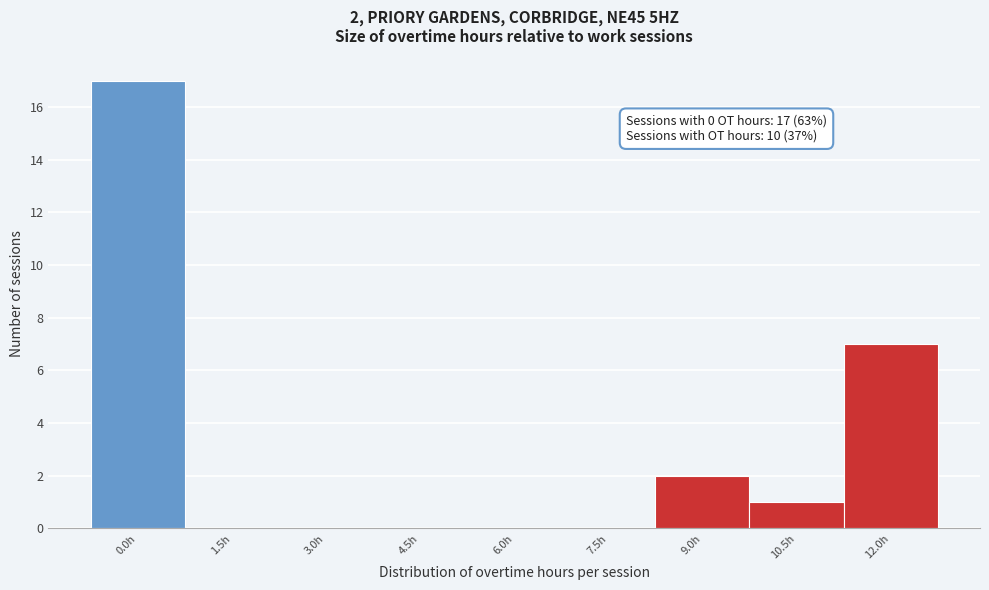

Reading right to left, extract all data points from this chart.

12.0h=7	10.5h=1	9.0h=2	7.5h=0	6.0h=0	4.5h=0	3.0h=0	1.5h=0	0.0h=17